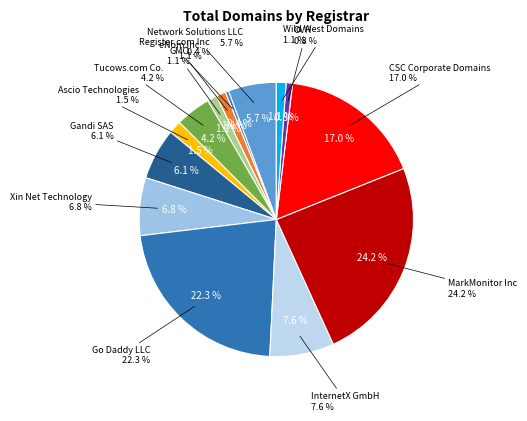

To the nearest percent, what is the difference between the Xin Net Technology and Ascio Technologies slice percentages?

5%